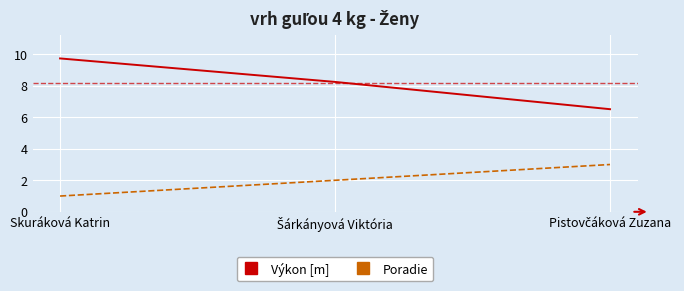

True or false: Výkon [m] has a value of 2.0 at Skuráková Katrin.

False